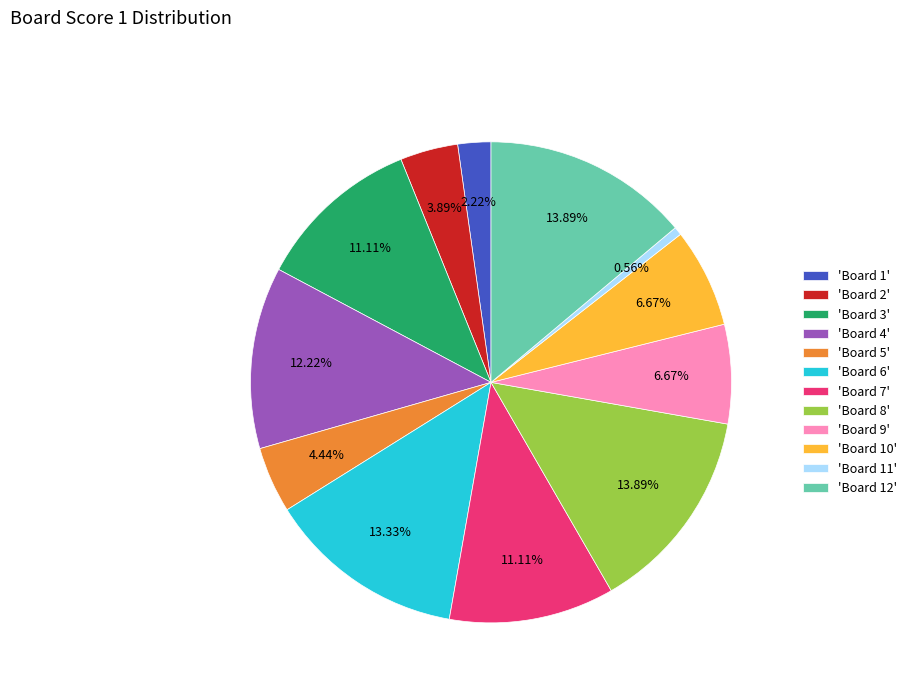

Is 'Board 12' the majority of the pie?

No